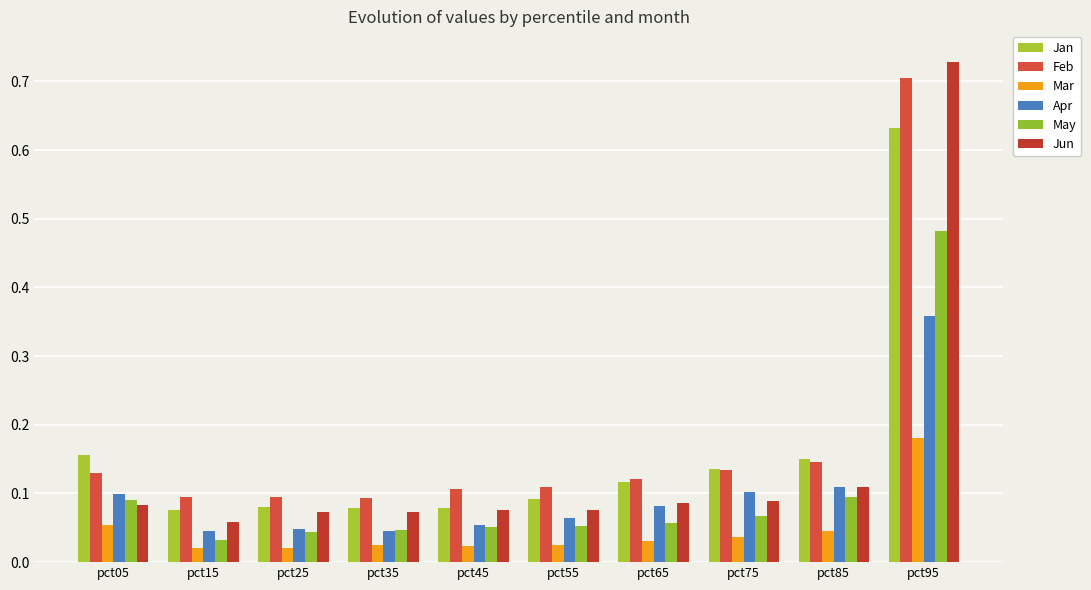

Reading left to right, extract all data points from this chart.

Jan: 0.2	0.1	0.1	0.1	0.1	0.1	0.1	0.1	0.1	0.6
Feb: 0.1	0.1	0.1	0.1	0.1	0.1	0.1	0.1	0.1	0.7
Mar: 0.1	0.0	0.0	0.0	0.0	0.0	0.0	0.0	0.0	0.2
Apr: 0.1	0.0	0.0	0.0	0.1	0.1	0.1	0.1	0.1	0.4
May: 0.1	0.0	0.0	0.0	0.1	0.1	0.1	0.1	0.1	0.5
Jun: 0.1	0.1	0.1	0.1	0.1	0.1	0.1	0.1	0.1	0.7